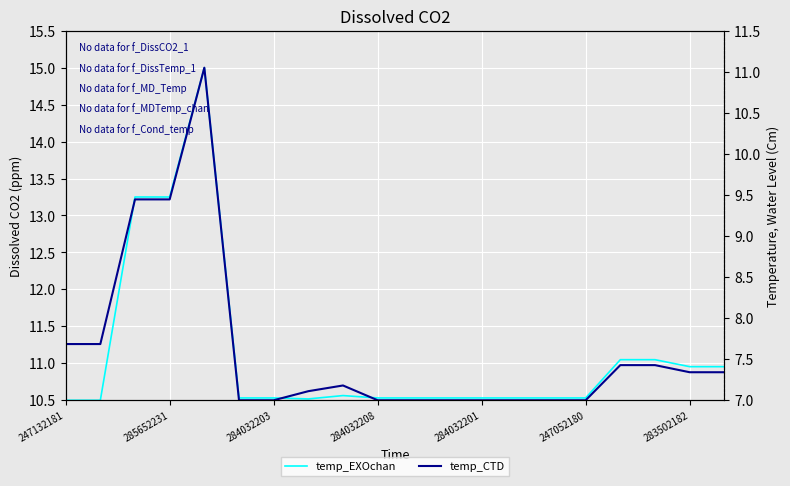

What is the average value of the temp_EXOchan series?

11.1